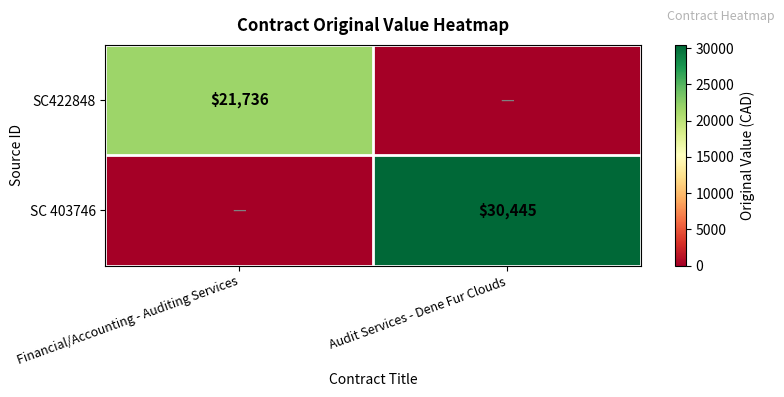

What is the greatest value displayed?

30445